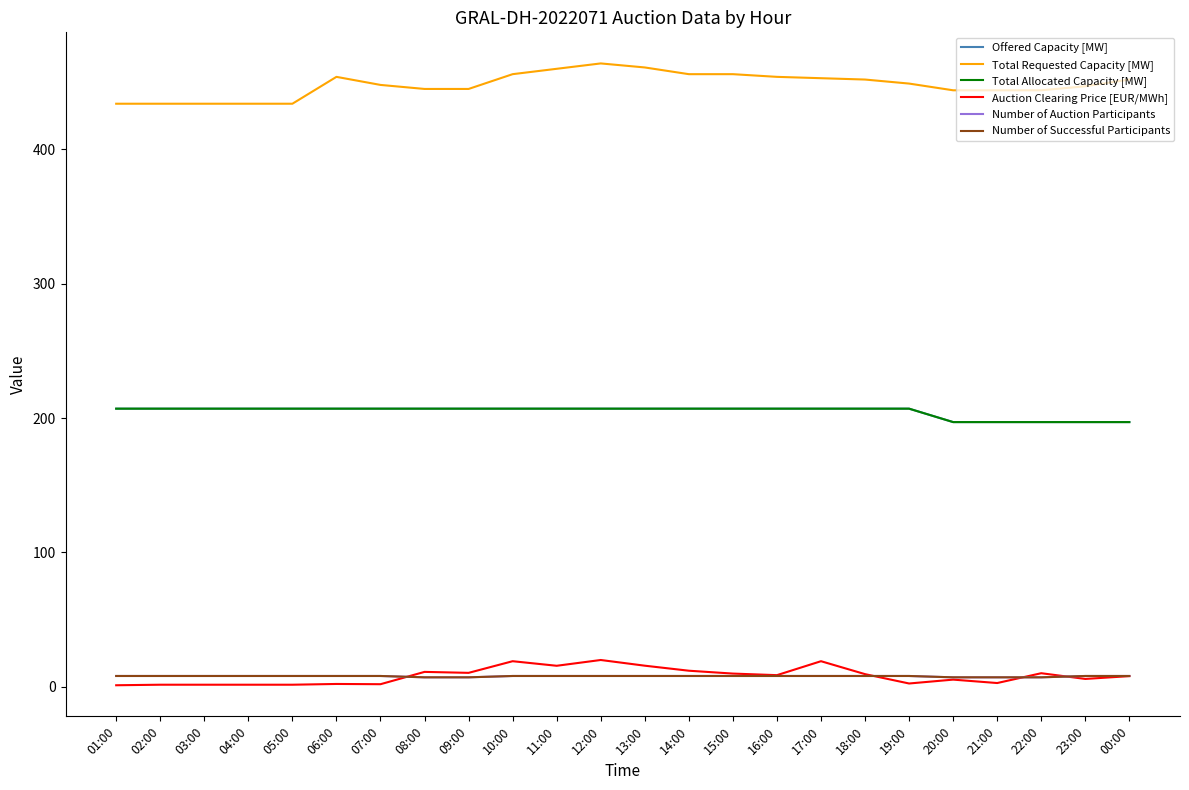

Which series has the widest spread of values?

Total Requested Capacity [MW]